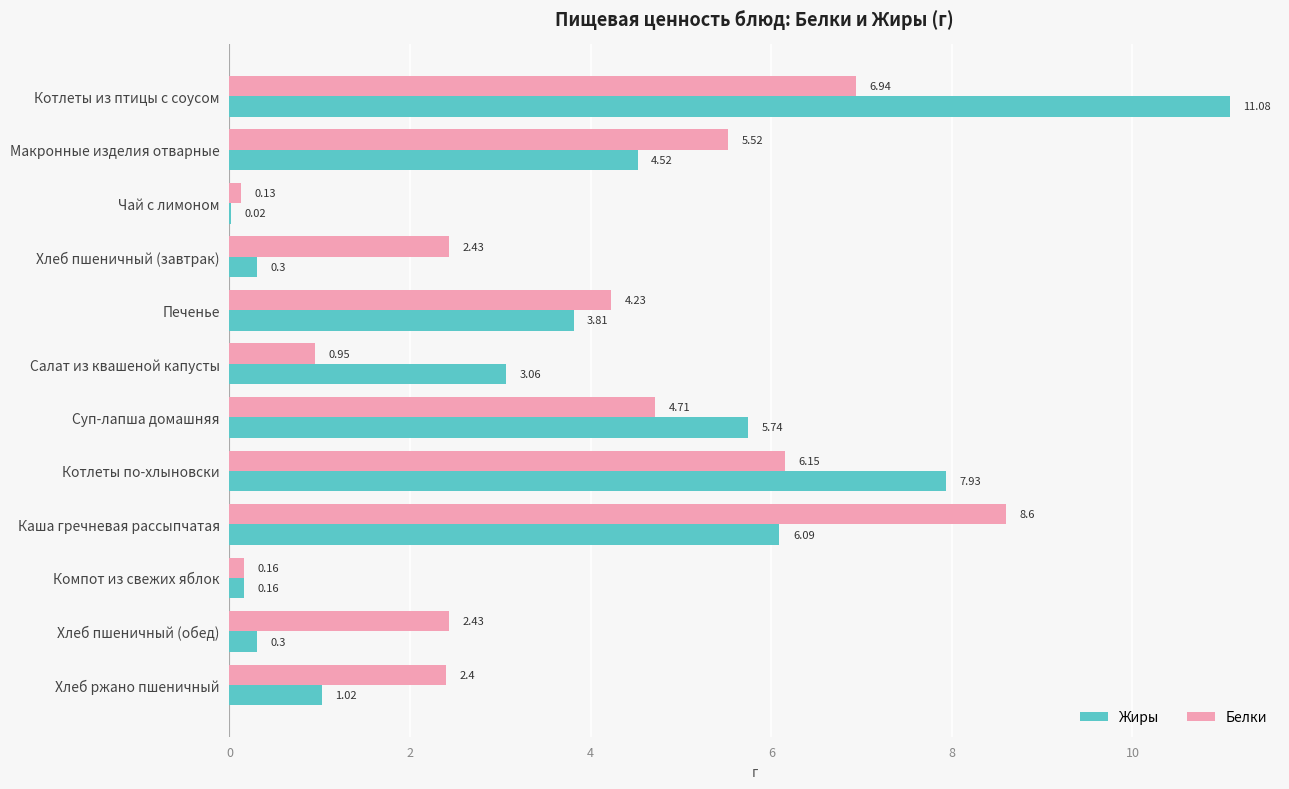

What is the total value across all series at Компот из свежих яблок?

0.3